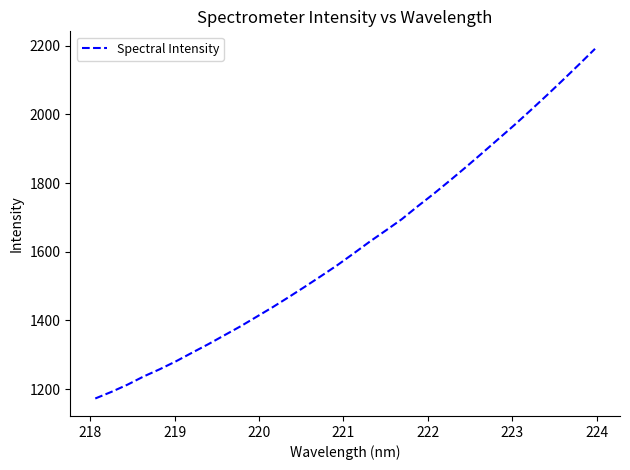

What is the greatest value displayed?

2191.4